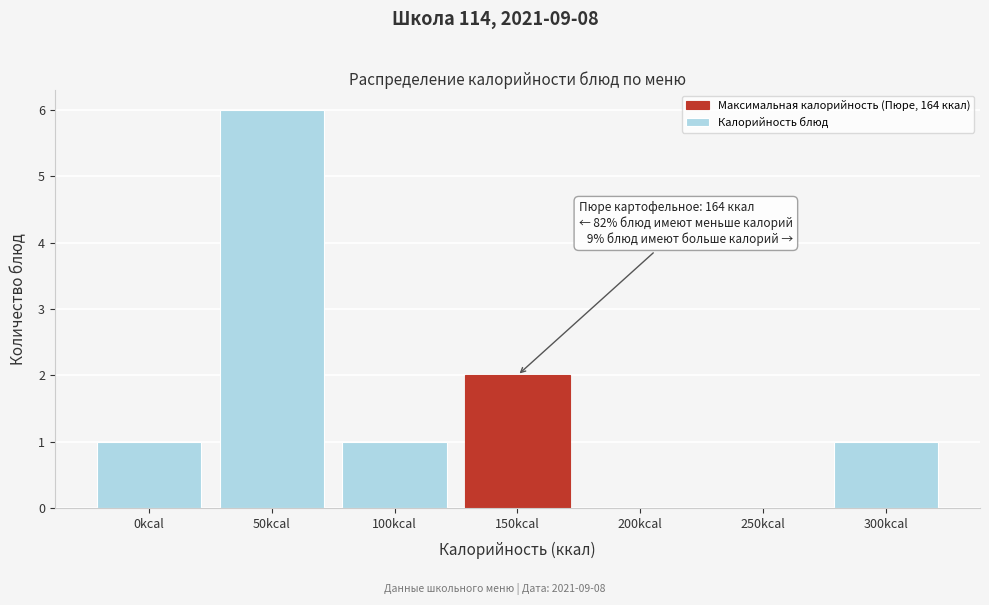

Reading left to right, list all the values displayed in this chart.

0kcal=1	50kcal=6	100kcal=1	150kcal=2	200kcal=0	250kcal=0	300kcal=1